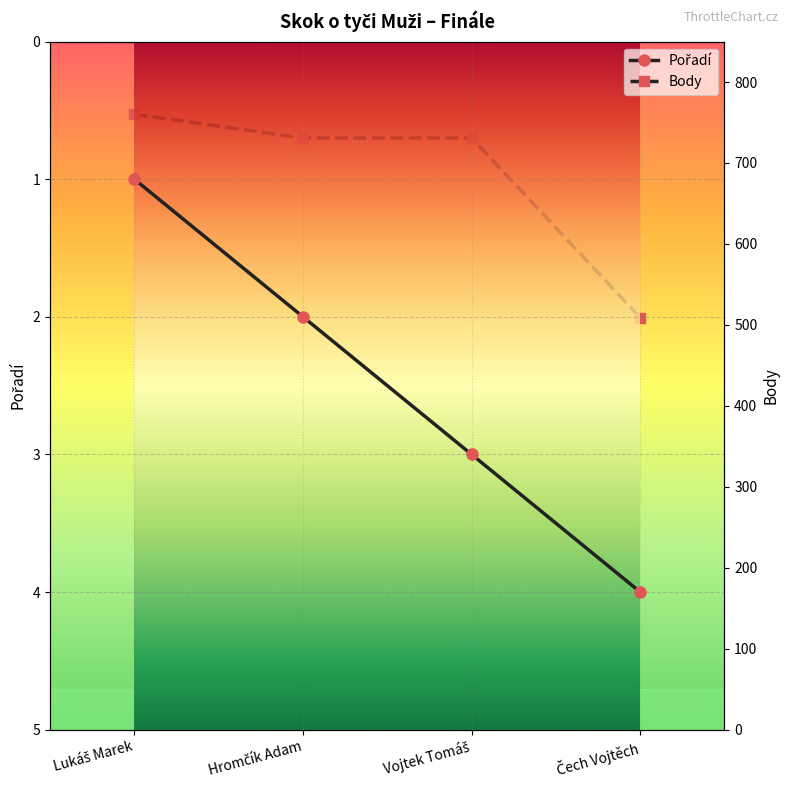

Which has a higher value, Vojtek Tomáš or Lukáš Marek?

Vojtek Tomáš